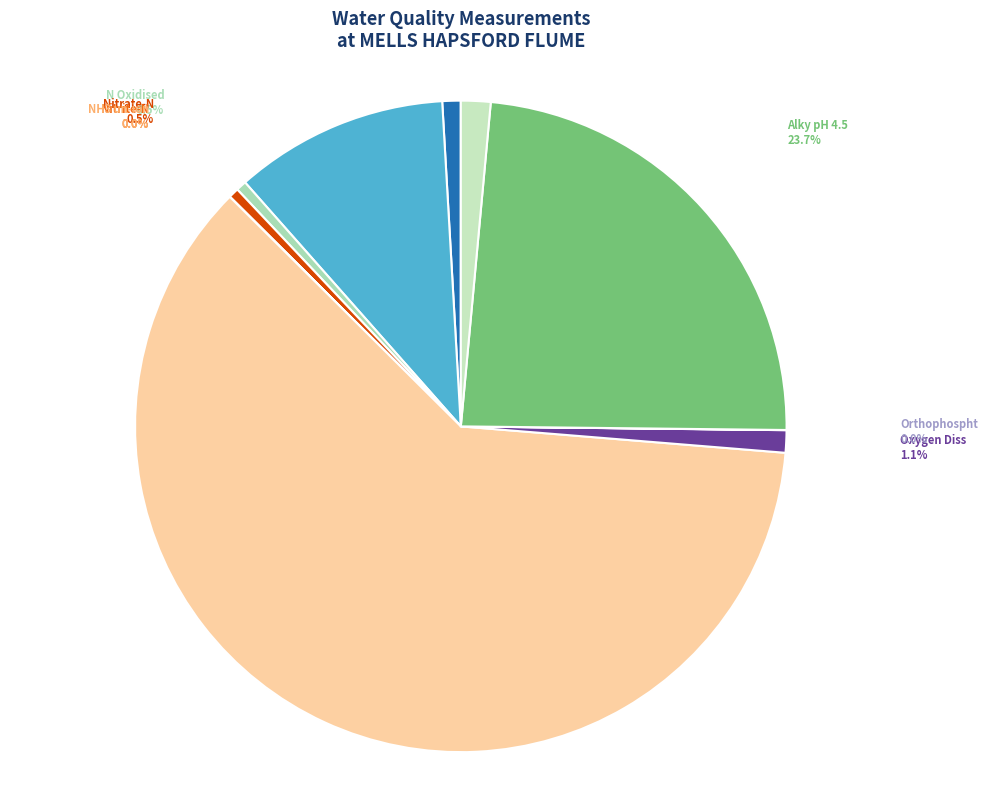

Does pH account for over 50% of the chart?

No